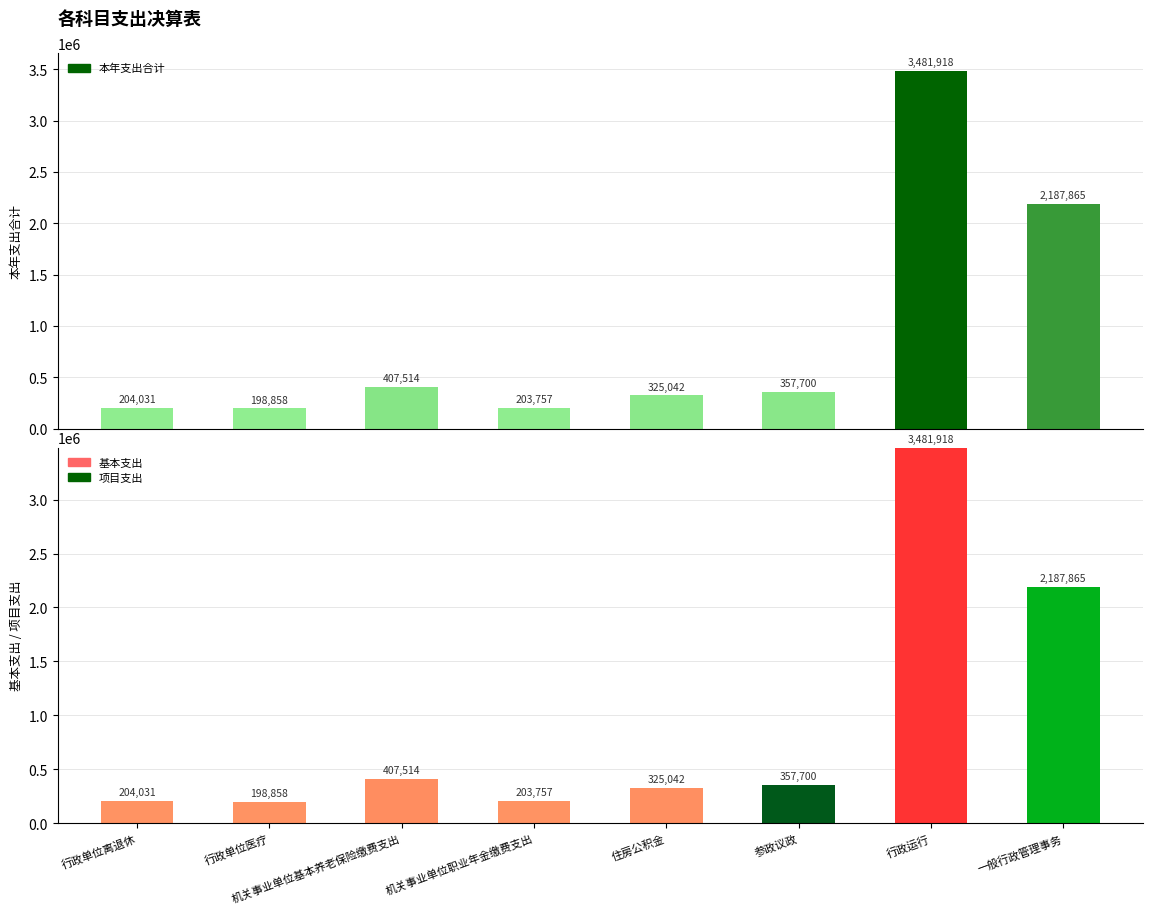

What are all the series names shown in the legend?

本年支出合计, 基本支出, 项目支出